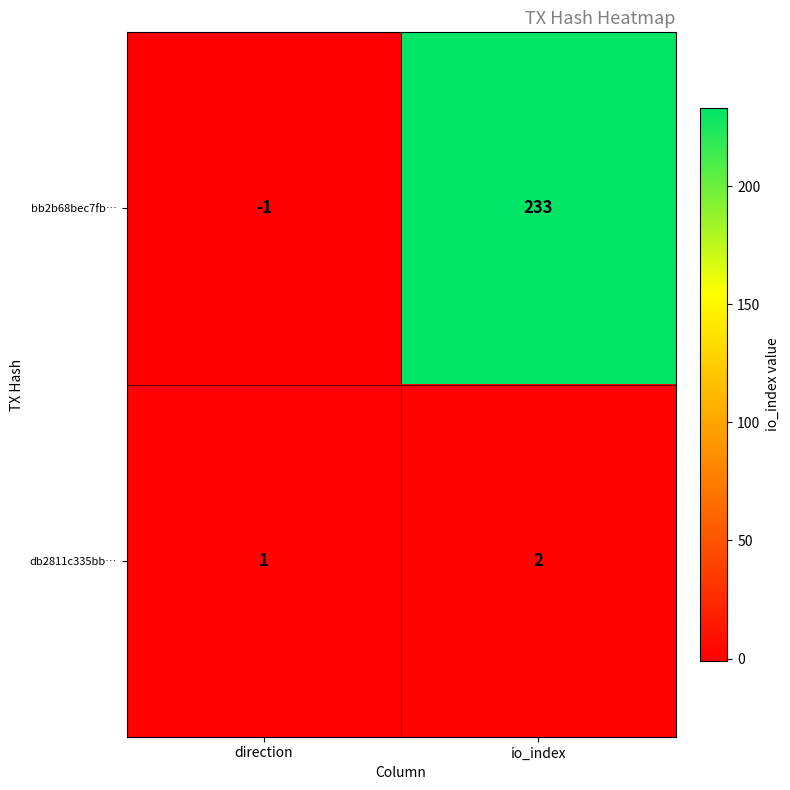

Which series has the largest total across all categories?

bb2b68bec7fb…